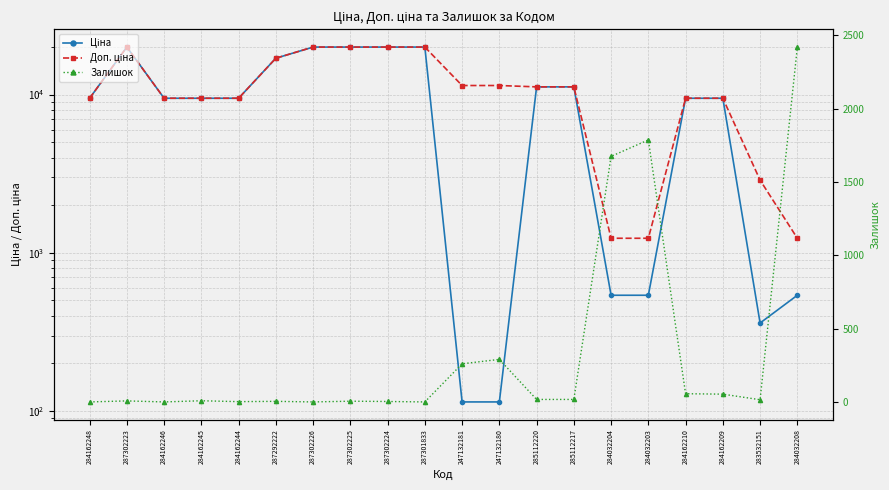

True or false: Доп. ціна has a value of 1235.4 at 284032204.

True